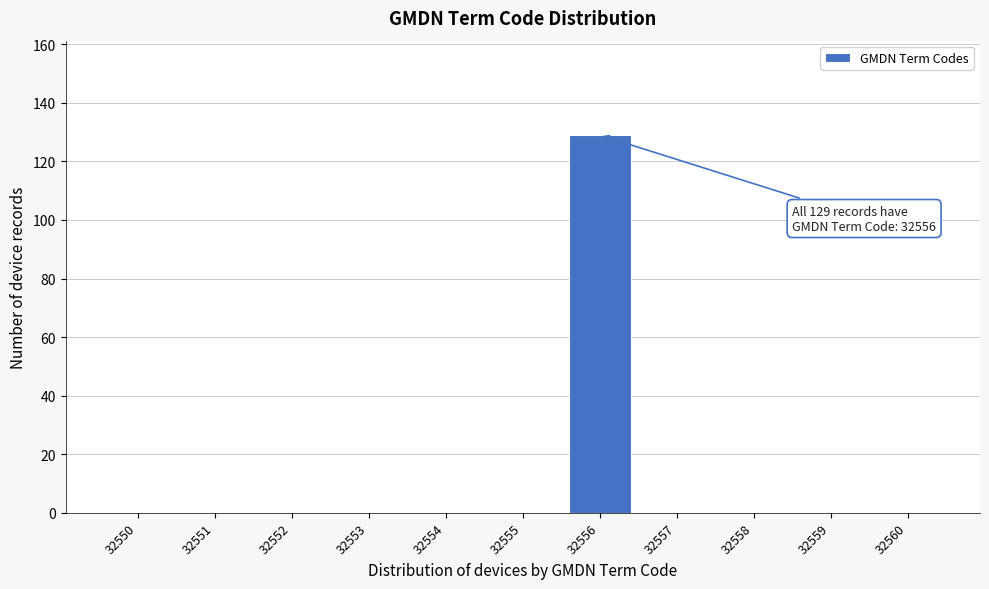

Reading right to left, extract all data points from this chart.

32560=0	32559=0	32558=0	32557=0	32556=129	32555=0	32554=0	32553=0	32552=0	32551=0	32550=0